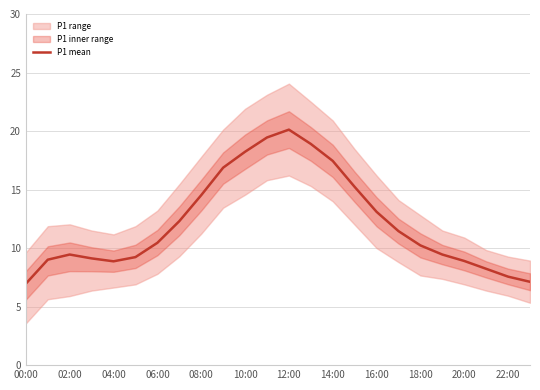

How many data points does each series have?

24